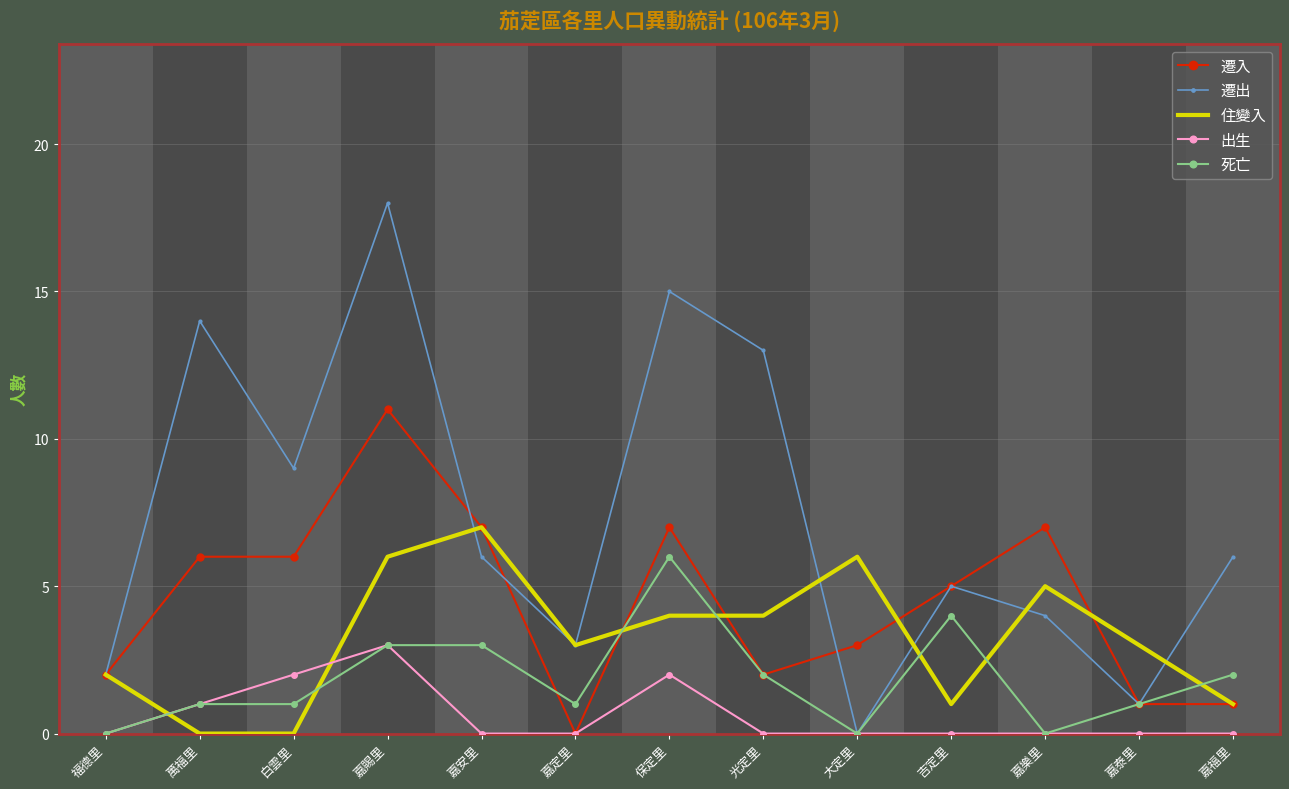

At which label is 出生 closest to 1?

萬福里